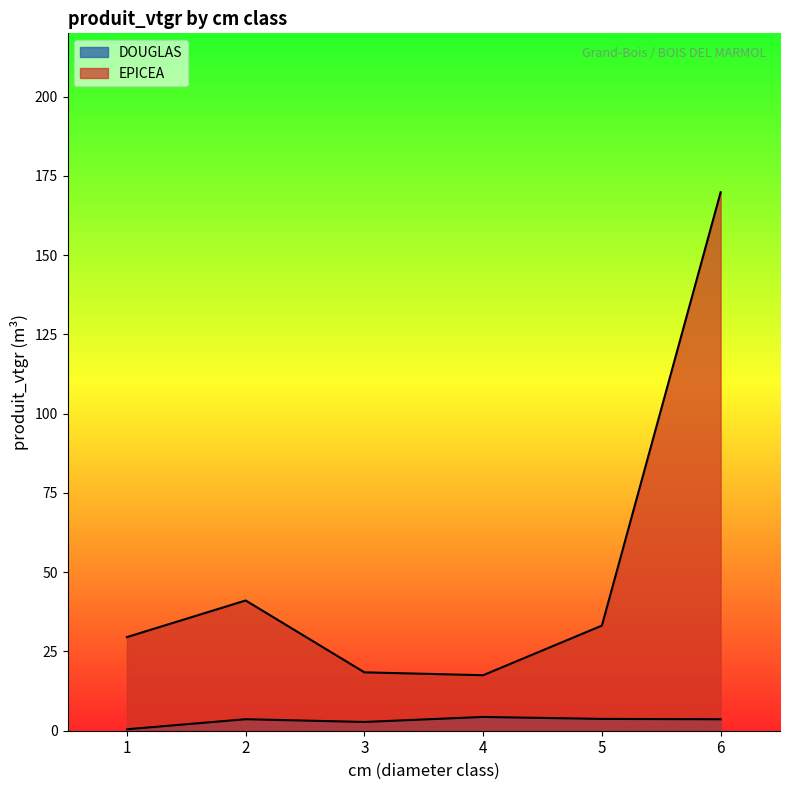

What is the difference between the highest and lowest values at 2?

37.5